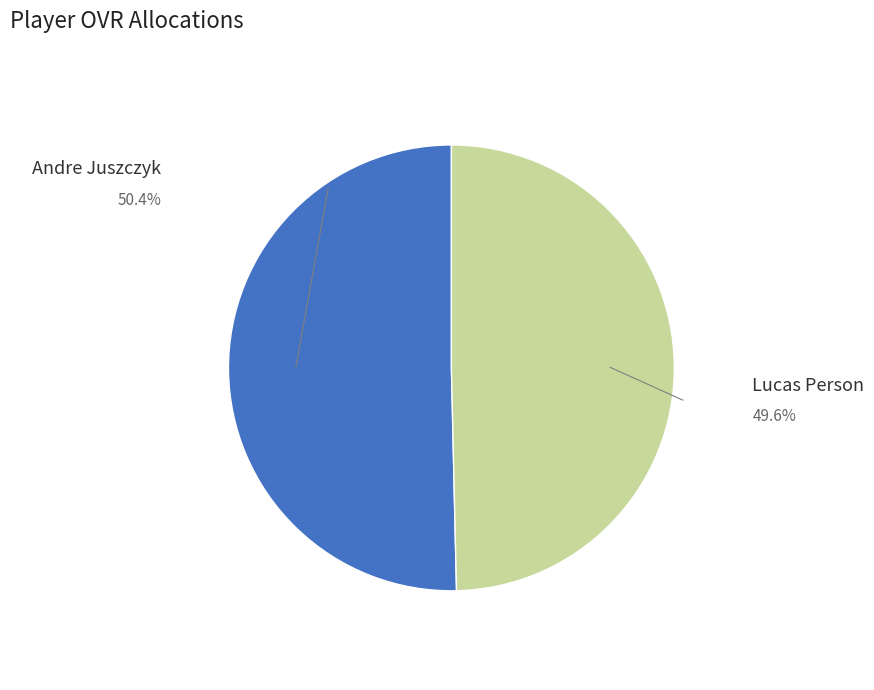

Does any single category account for the majority?

Yes